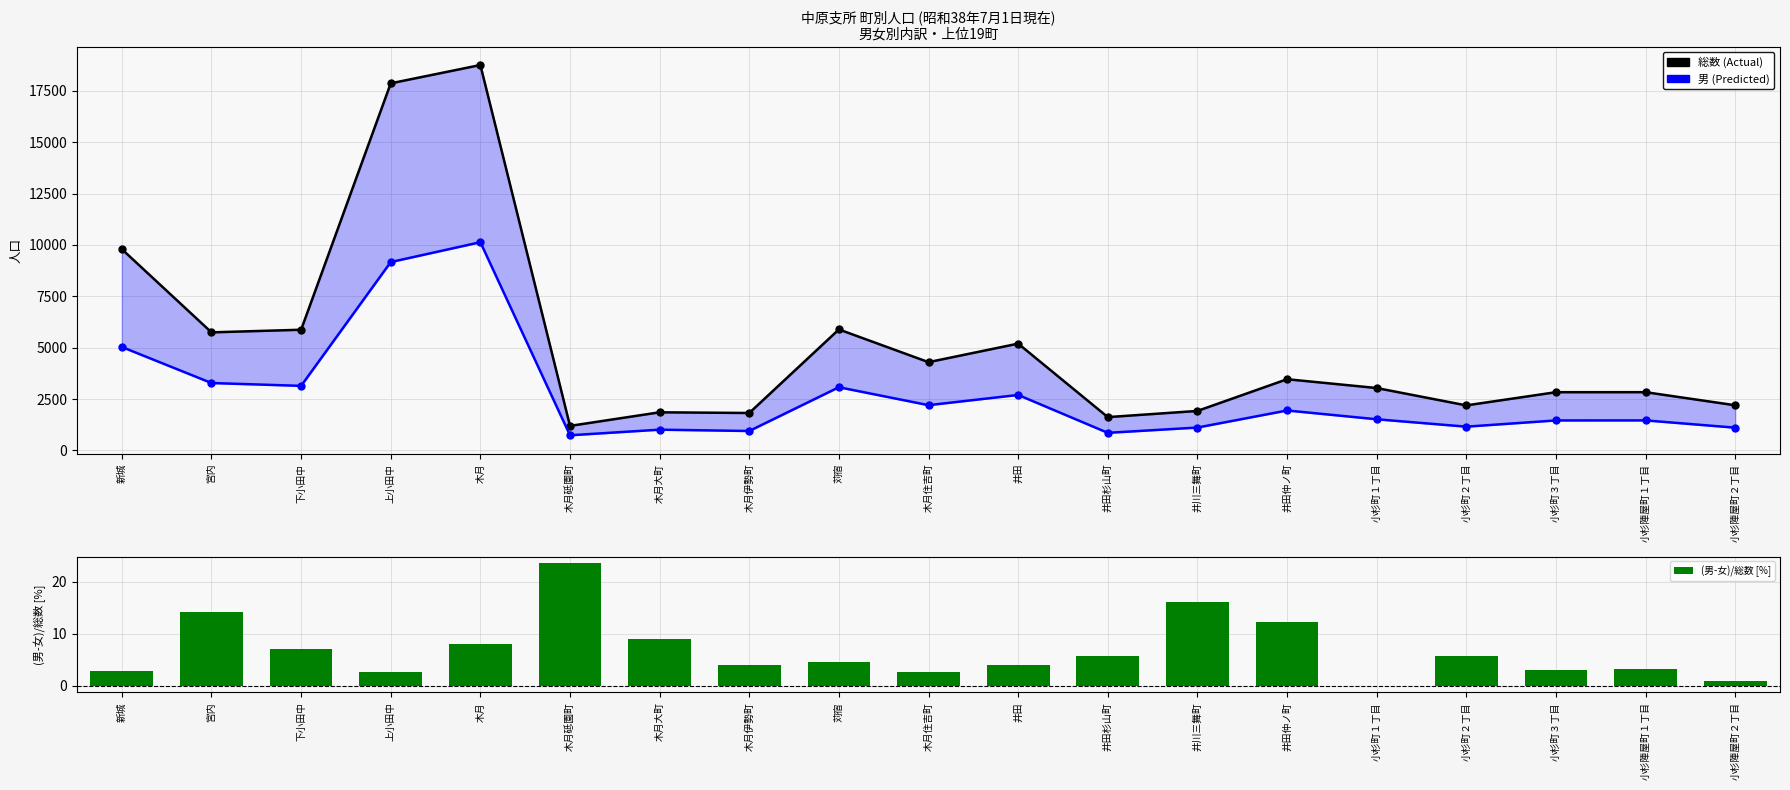

What is the difference between the highest and lowest values at 宮内?

5732.8